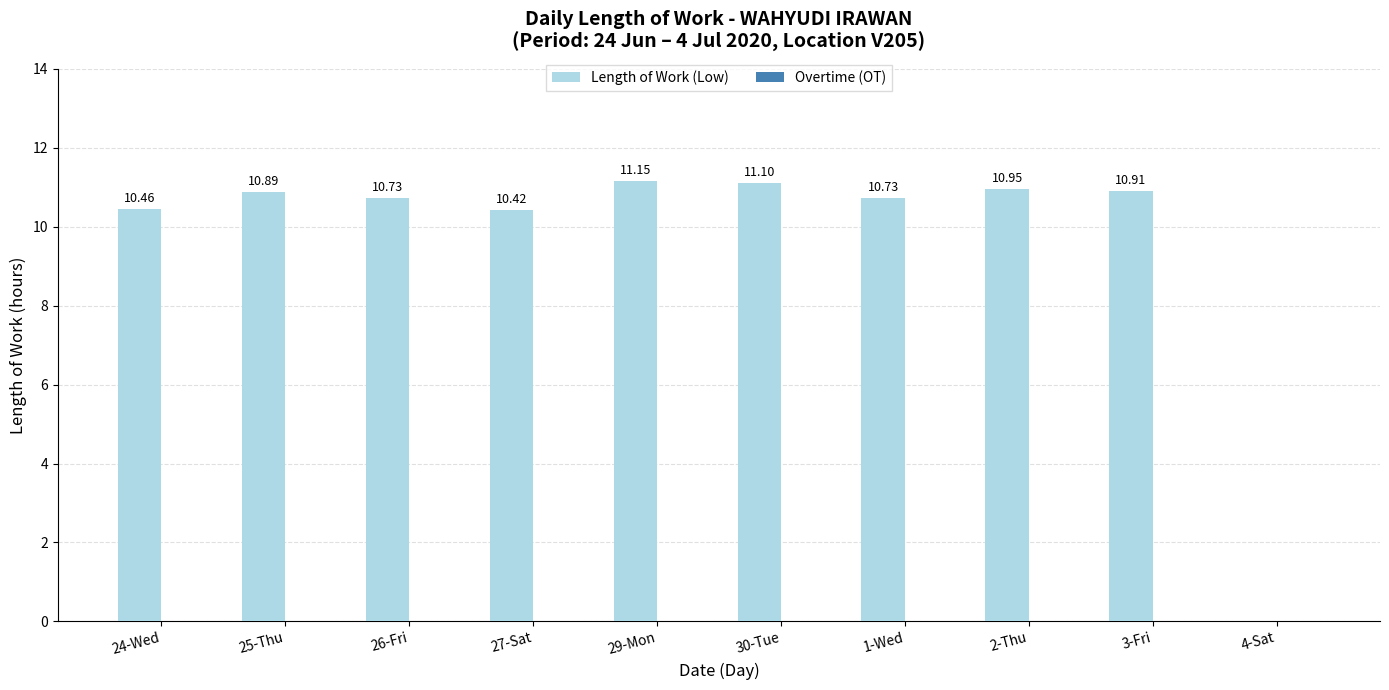

What is the sum of all values?

97.3